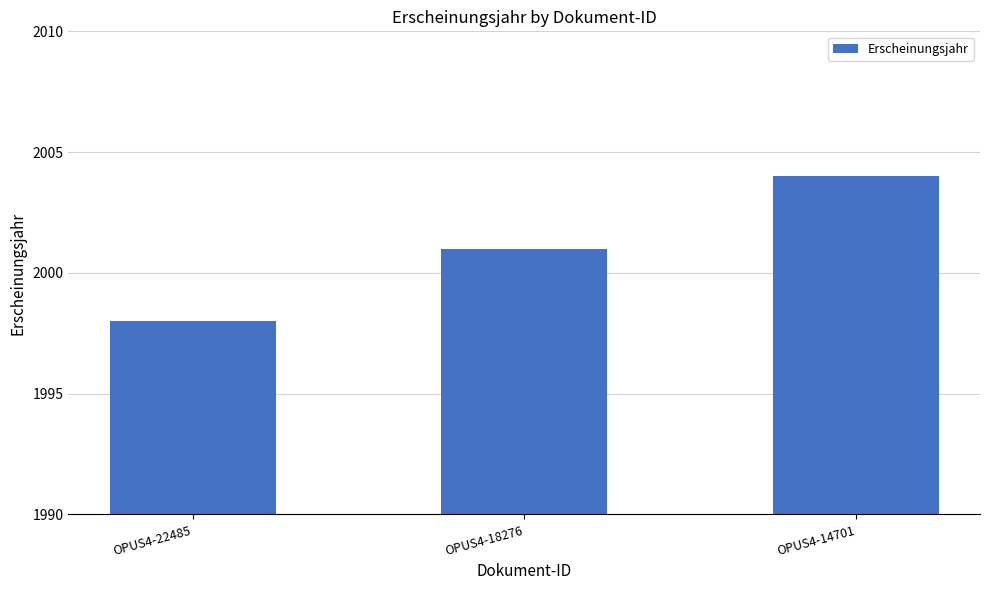

What is the value of the 2nd bar from the left?

2001